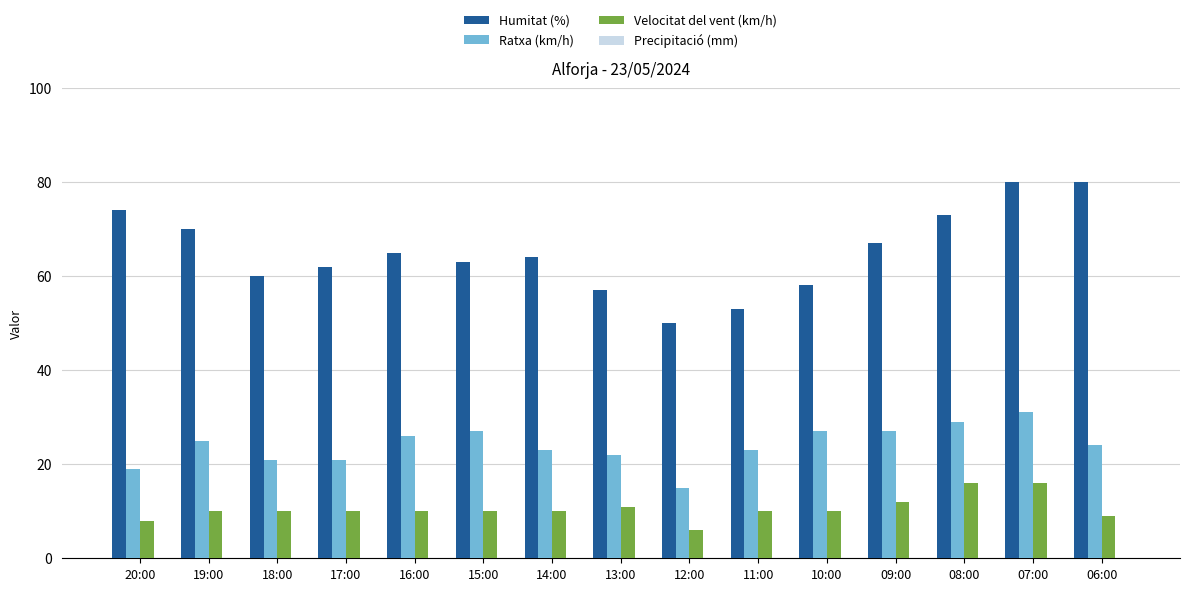

List the series in order of their peak value, highest first.

Humitat (%), Ratxa (km/h), Velocitat del vent (km/h)